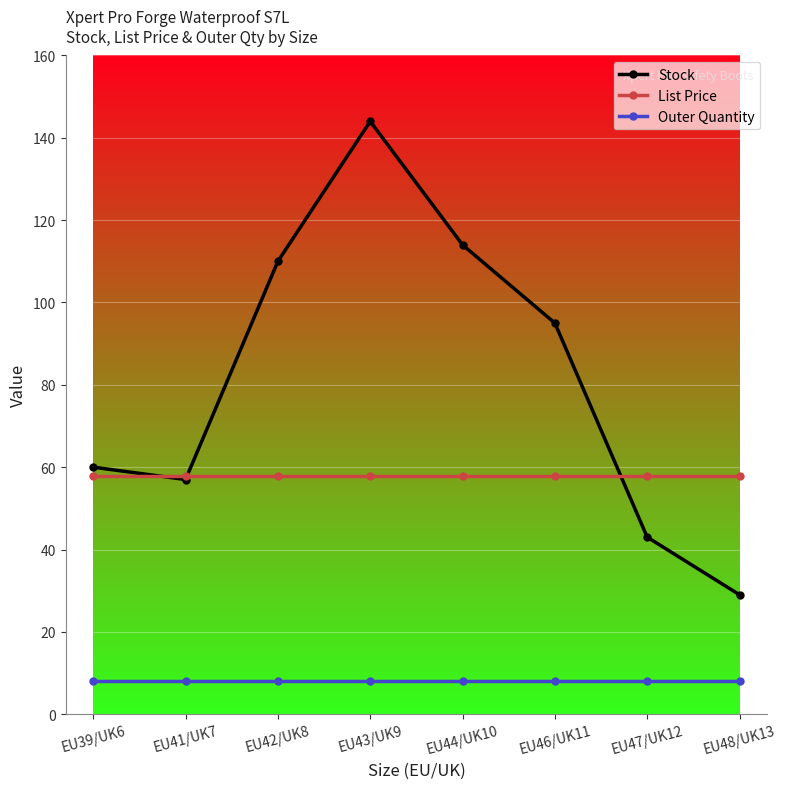

List the labels in order of Stock value, largest first.

EU43/UK9, EU44/UK10, EU42/UK8, EU46/UK11, EU39/UK6, EU41/UK7, EU47/UK12, EU48/UK13